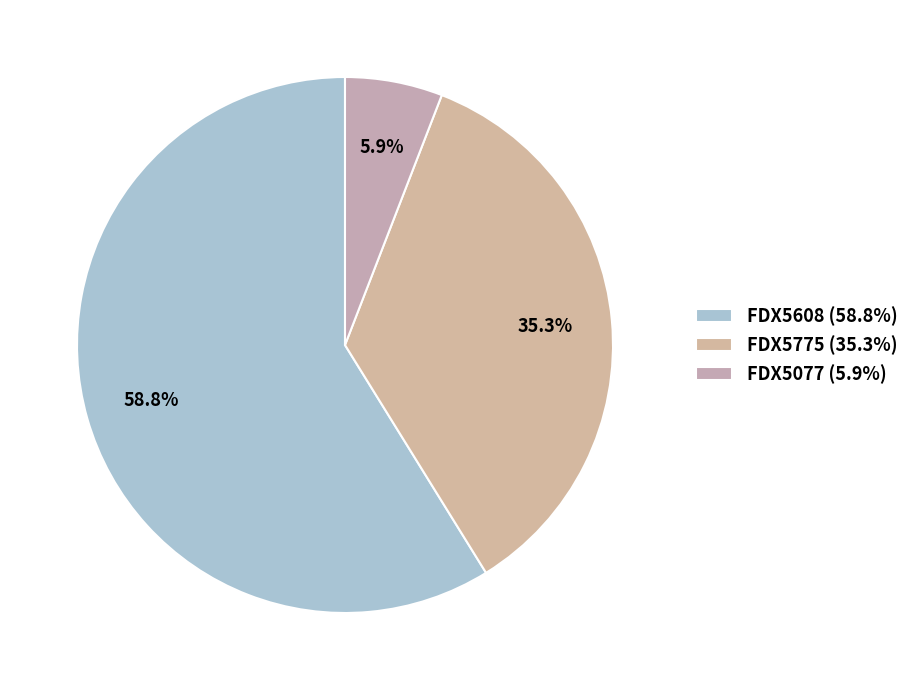

Do FDX5608 and FDX5077 together represent more than half of the pie?

Yes